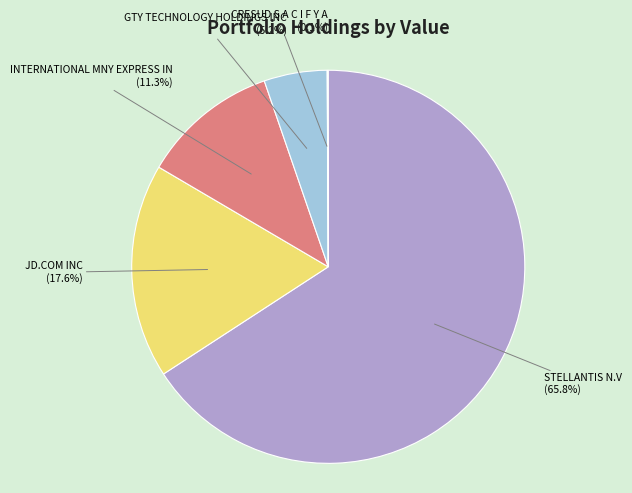

Is there any slice that represents more than half of the pie?

Yes